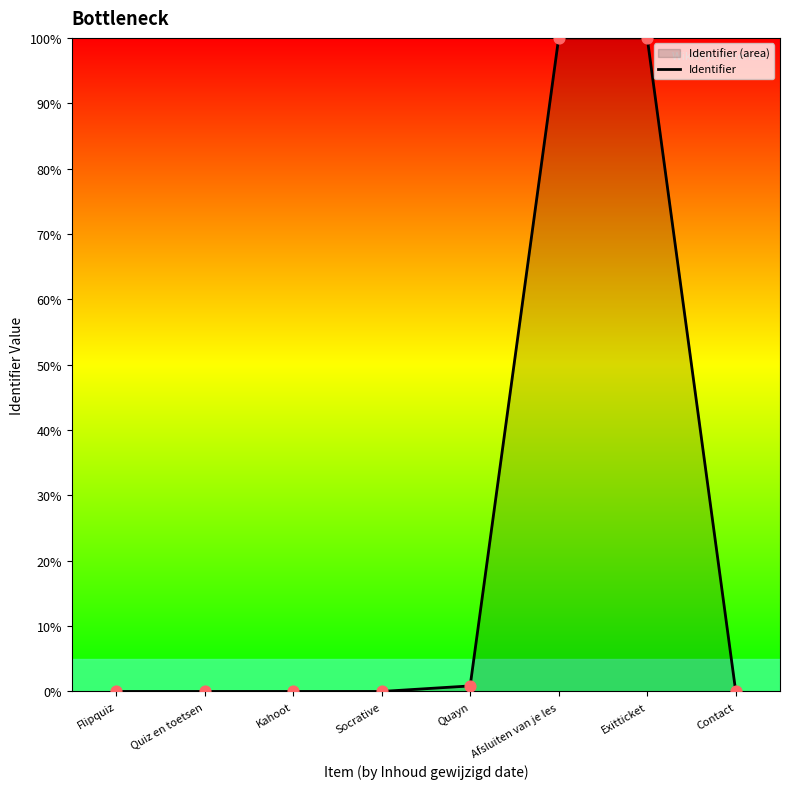

Between Afsluiten van je les and Socrative, which is larger?

Afsluiten van je les